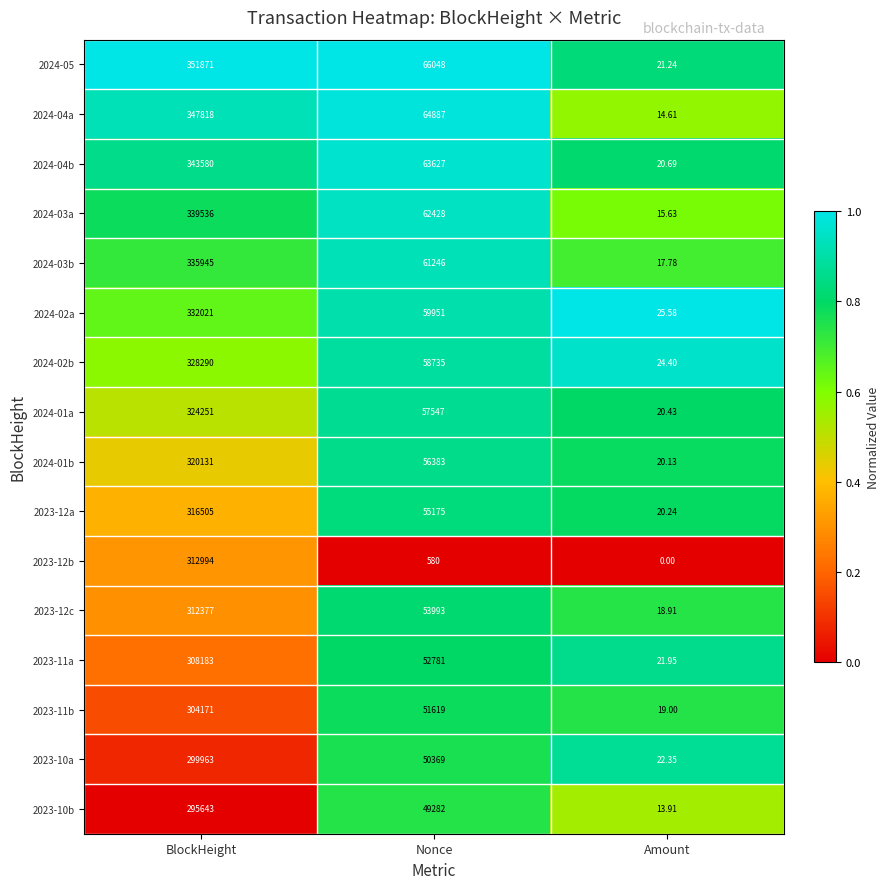

Rank the categories by 2024-02a value from lowest to highest.

Amount, Nonce, BlockHeight